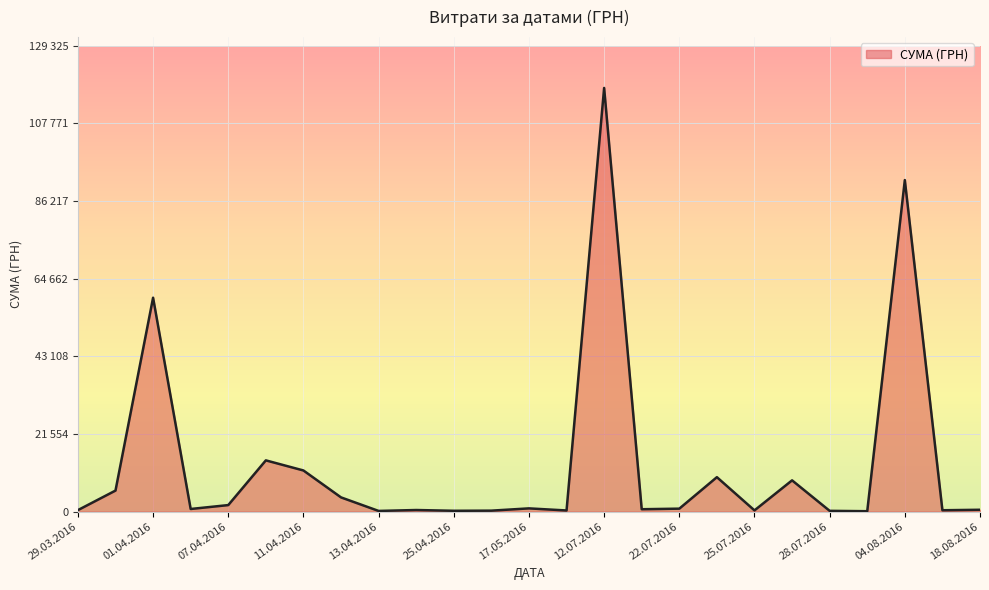

What is the value of the 1st point from the left?

496.0